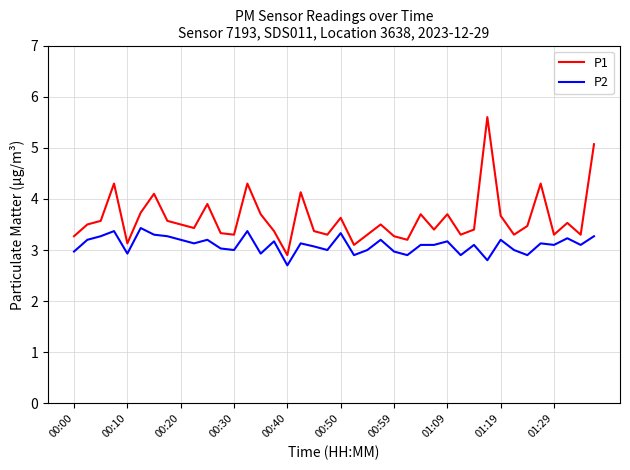

Which series has the largest total across all categories?

P1